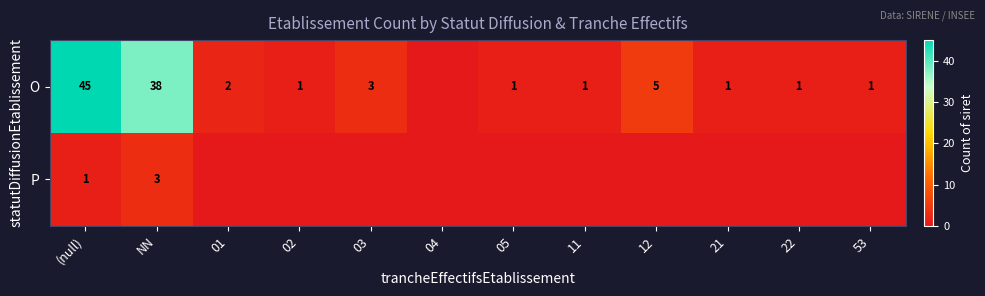

What is the total value across all series at NN?

41